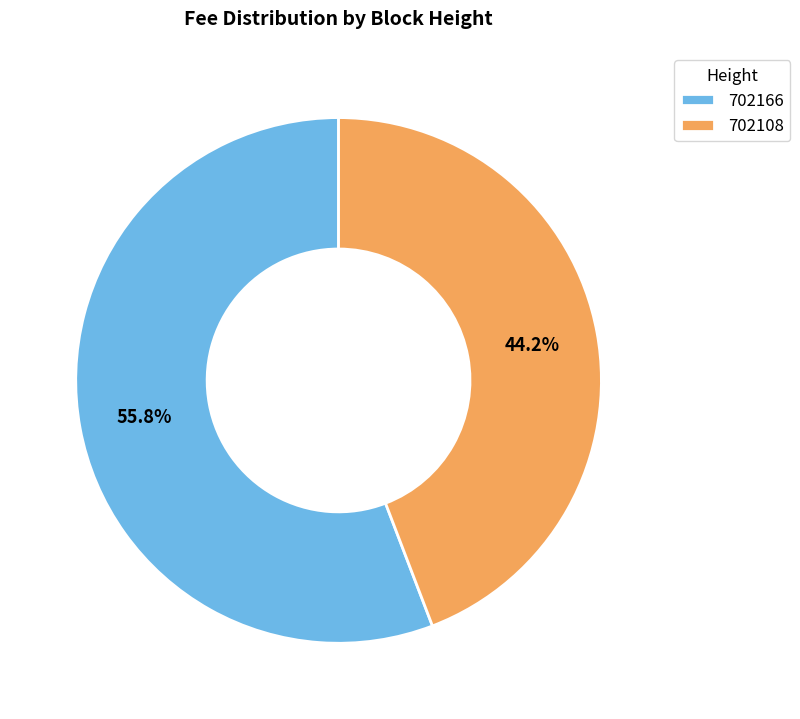

The 702108 slice represents 44% of the pie. True or false?

True